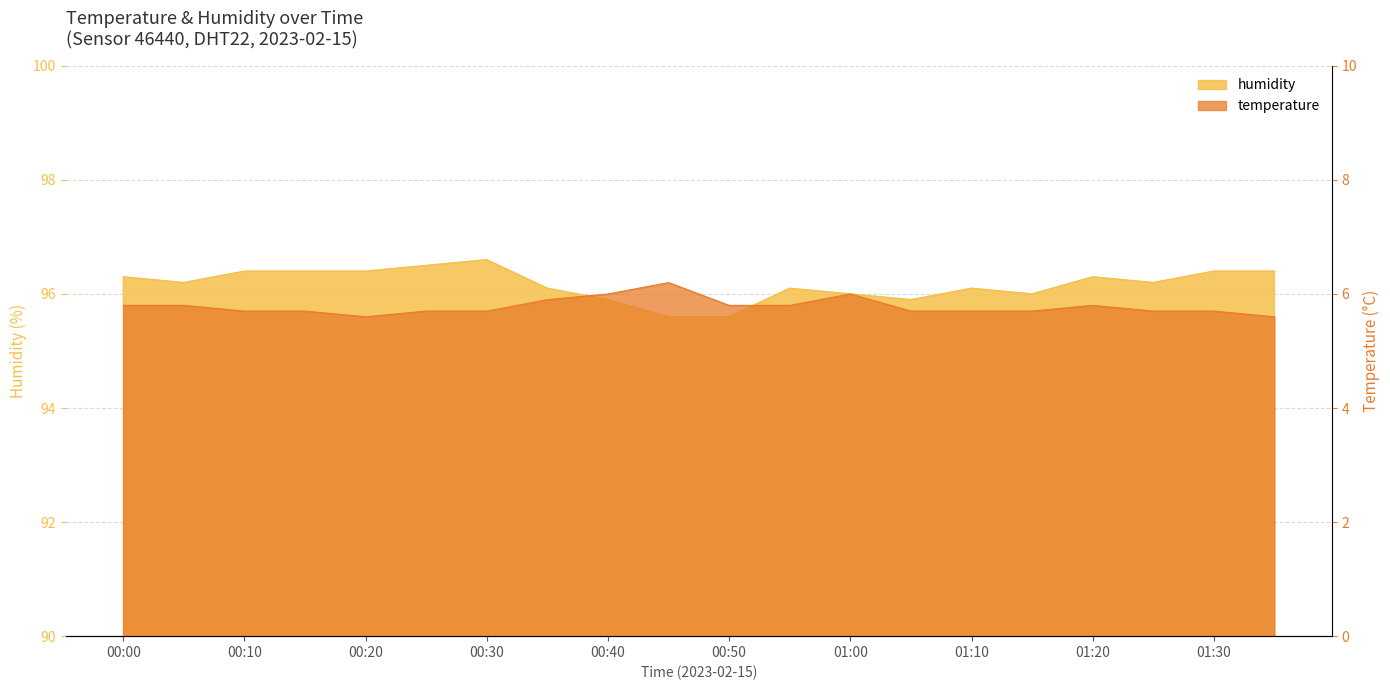

The value of temperature at 11:00 is 5.8. True or false?

True